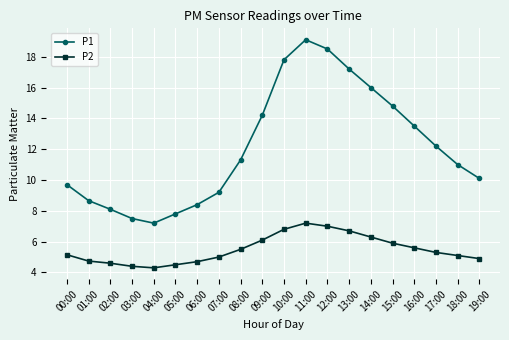

What is the difference between the highest and lowest values at 03:00?

3.1